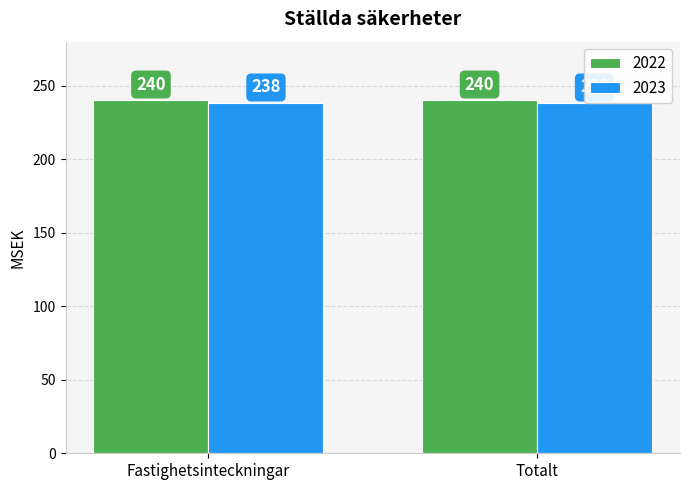

What position from the right is Fastighetsinteckningar?

2